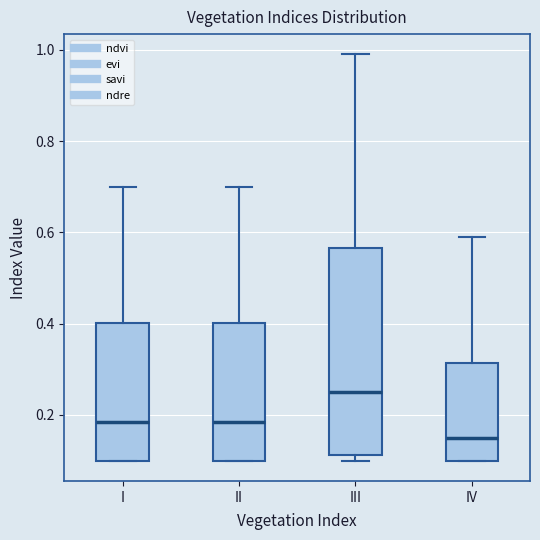

Which box has the lowest median line?

IV